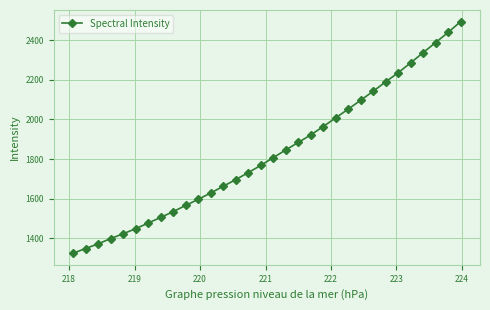

What is the greatest value displayed?

2493.7